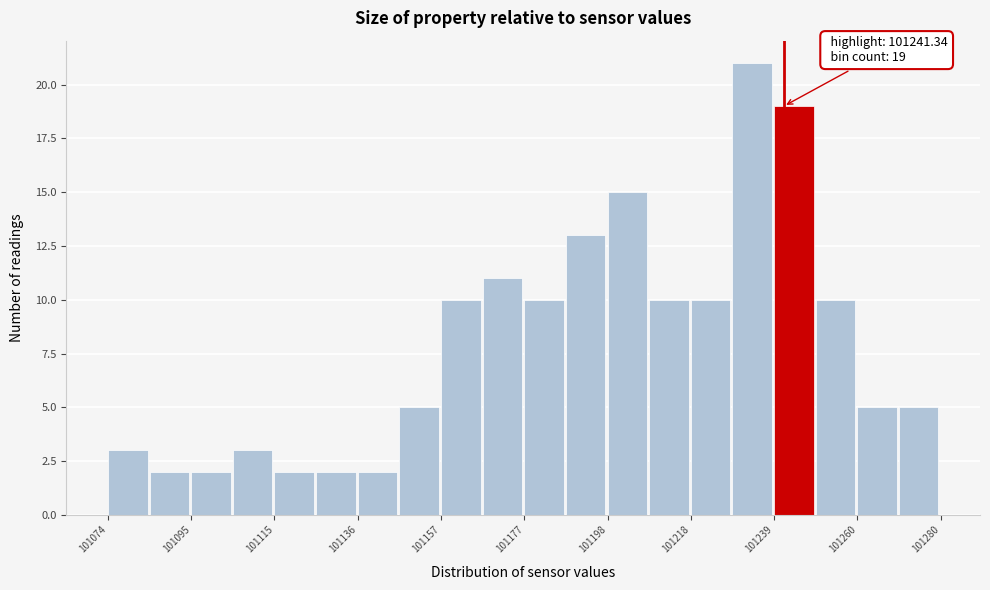

Read against the x-axis, roughly where is the centre of the tallest bar?

101235